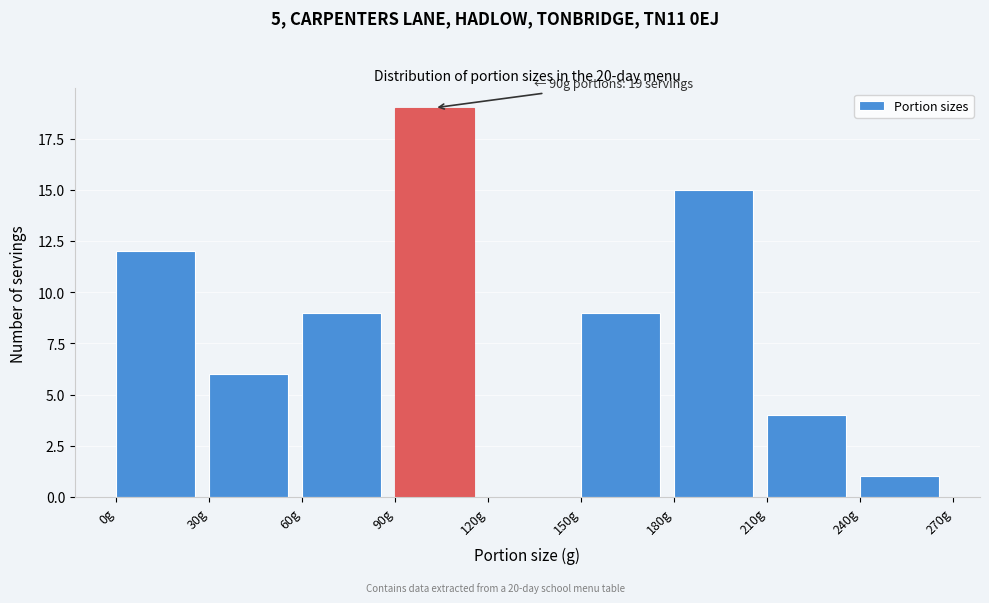

Over which range of the x-axis is the bar tallest?

90 to 120